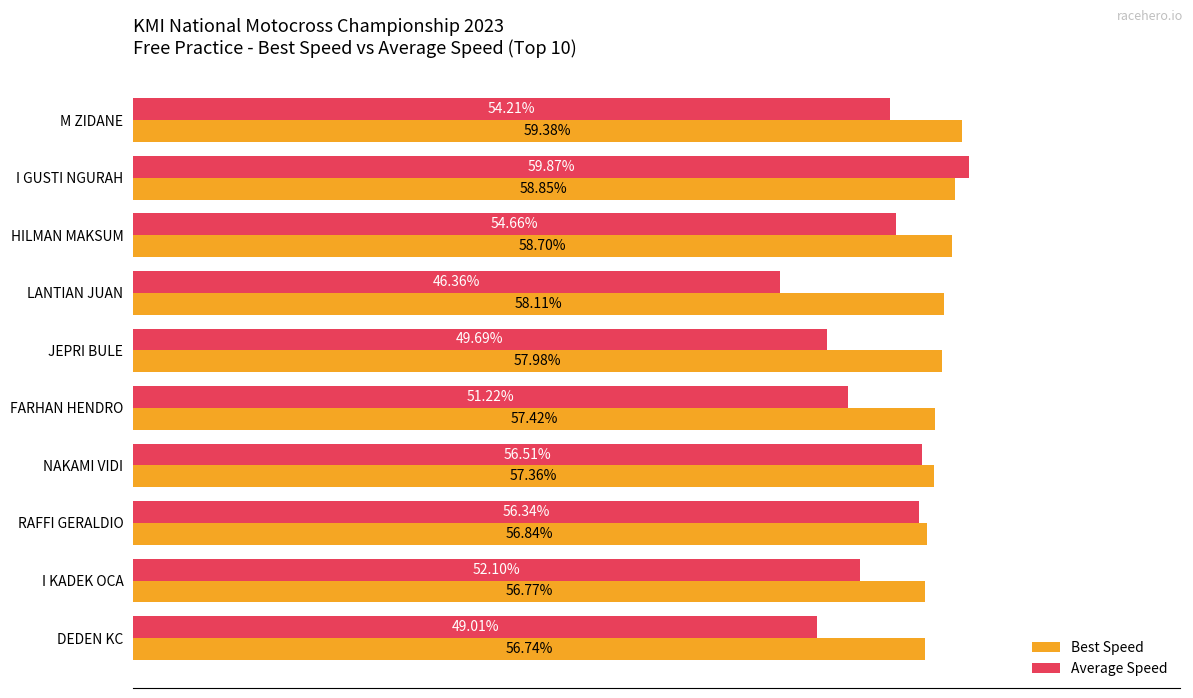

At which label is Best Speed closest to 58?

JEPRI BULE